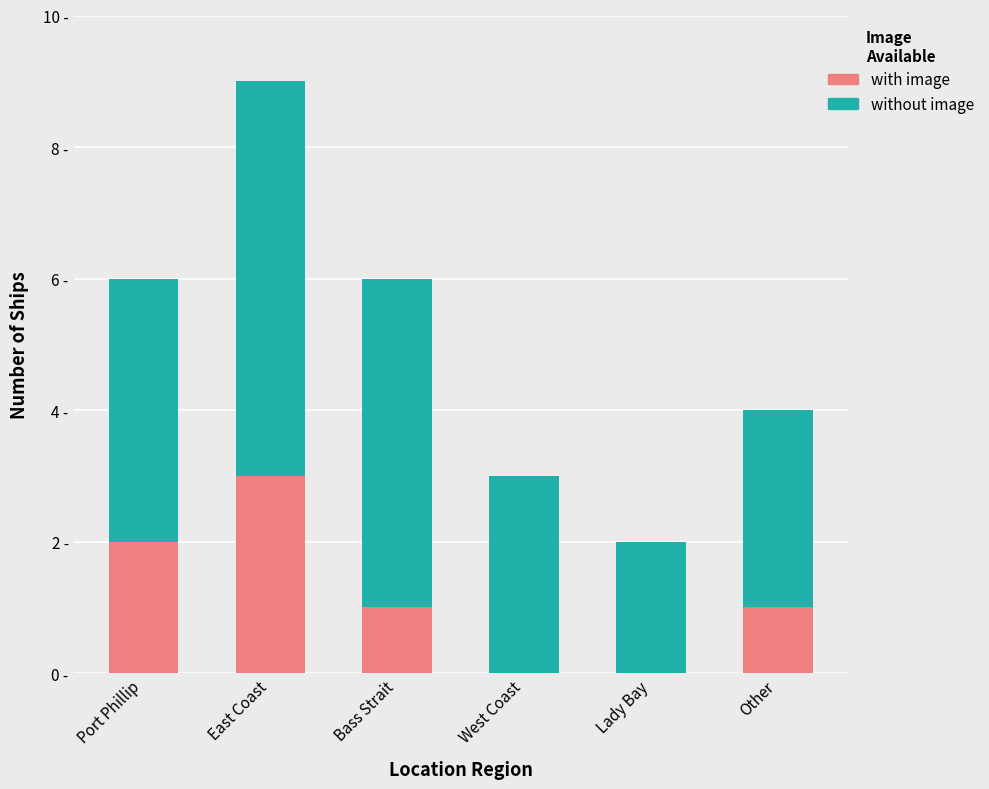

What are all the series names shown in the legend?

with image, without image